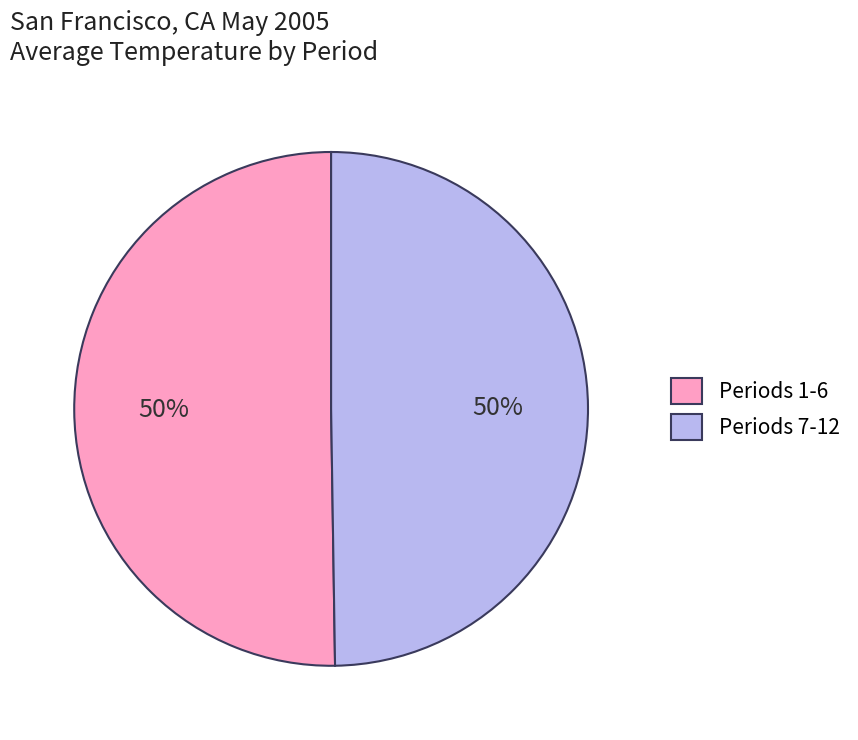

To the nearest percent, what is the average slice percentage?

50%